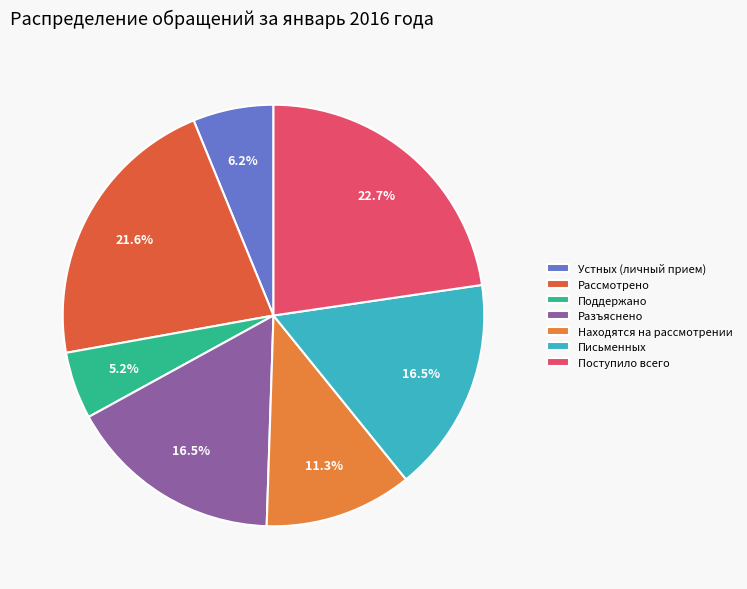

How much of the chart is everything except Разъяснено?

83.5%